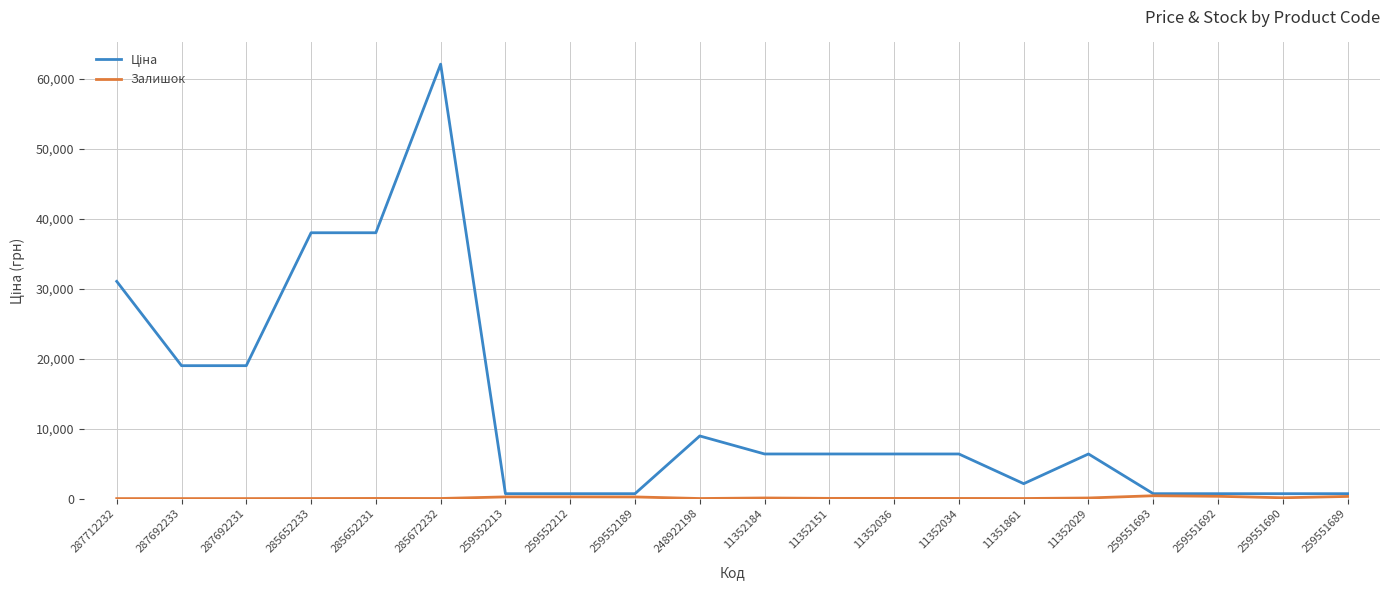

At which category is the sum across all series the highest?

285672232